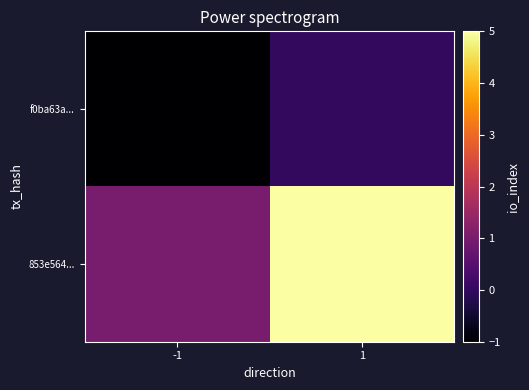

Which series has the largest total across all categories?

853e564...